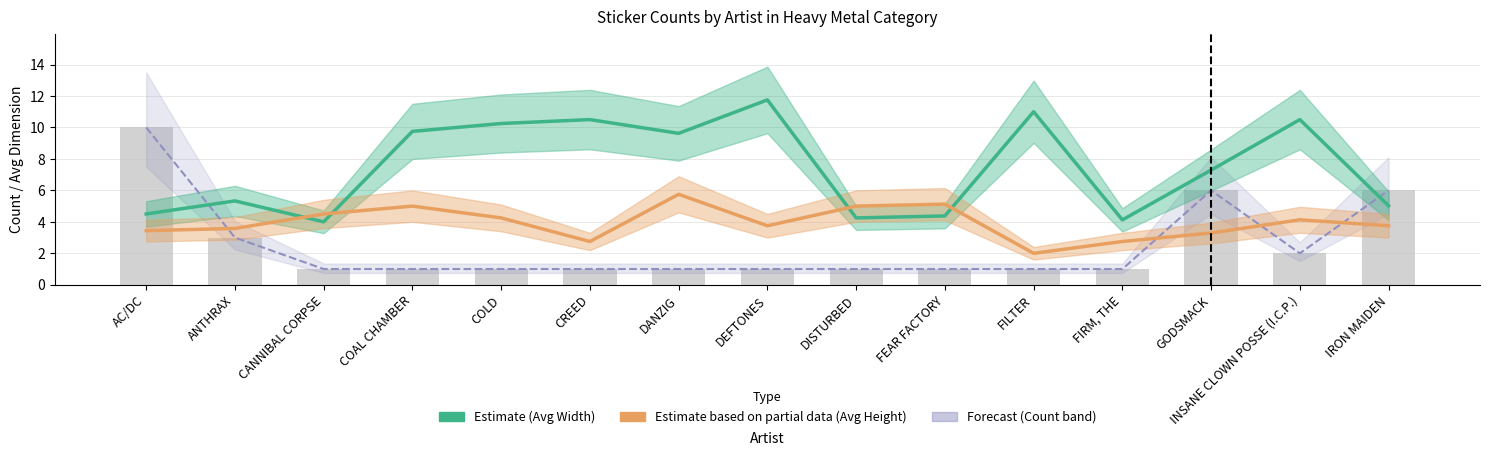

The value of counts at CREED is 1.7. True or false?

False